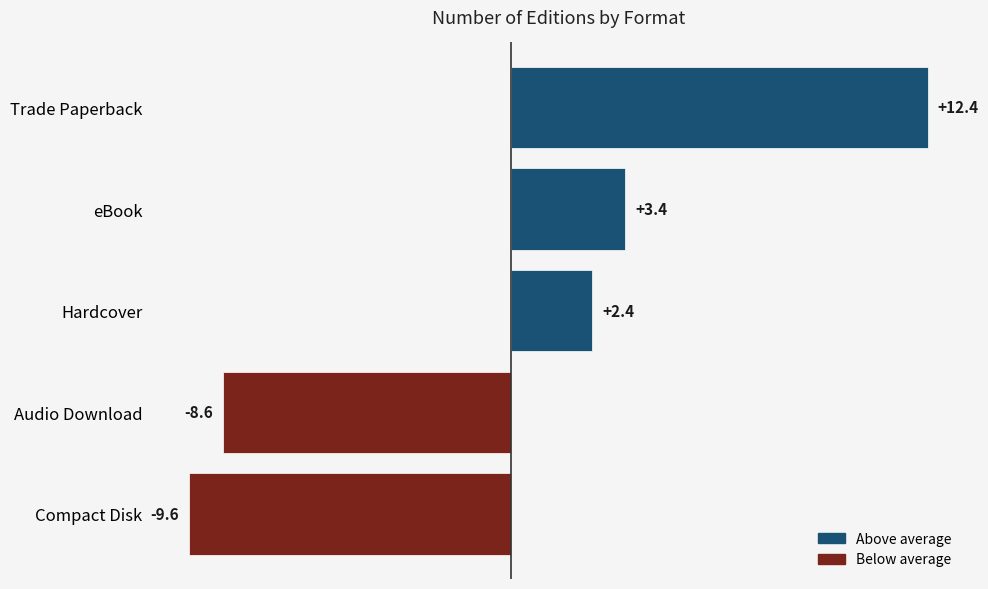

How many negative values are there?

2